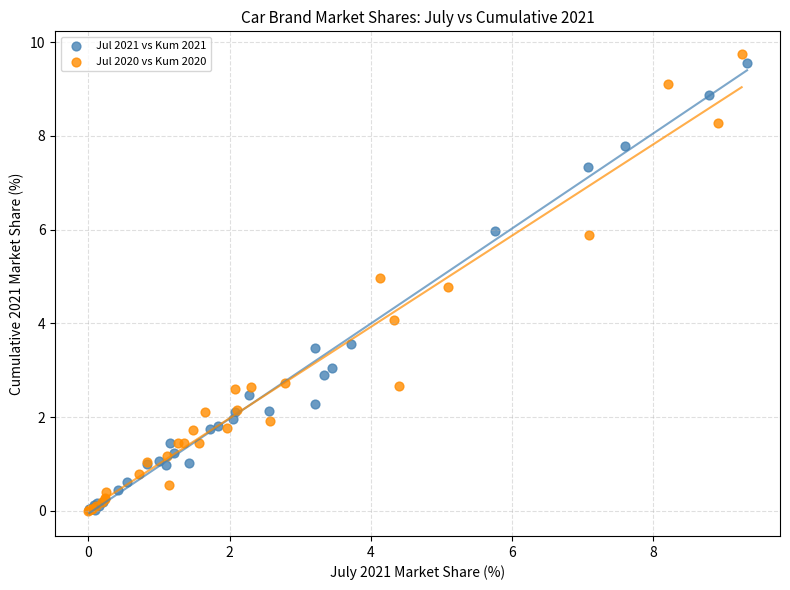

Which series contains the highest Y value?

Jul 2020 vs Kum 2020